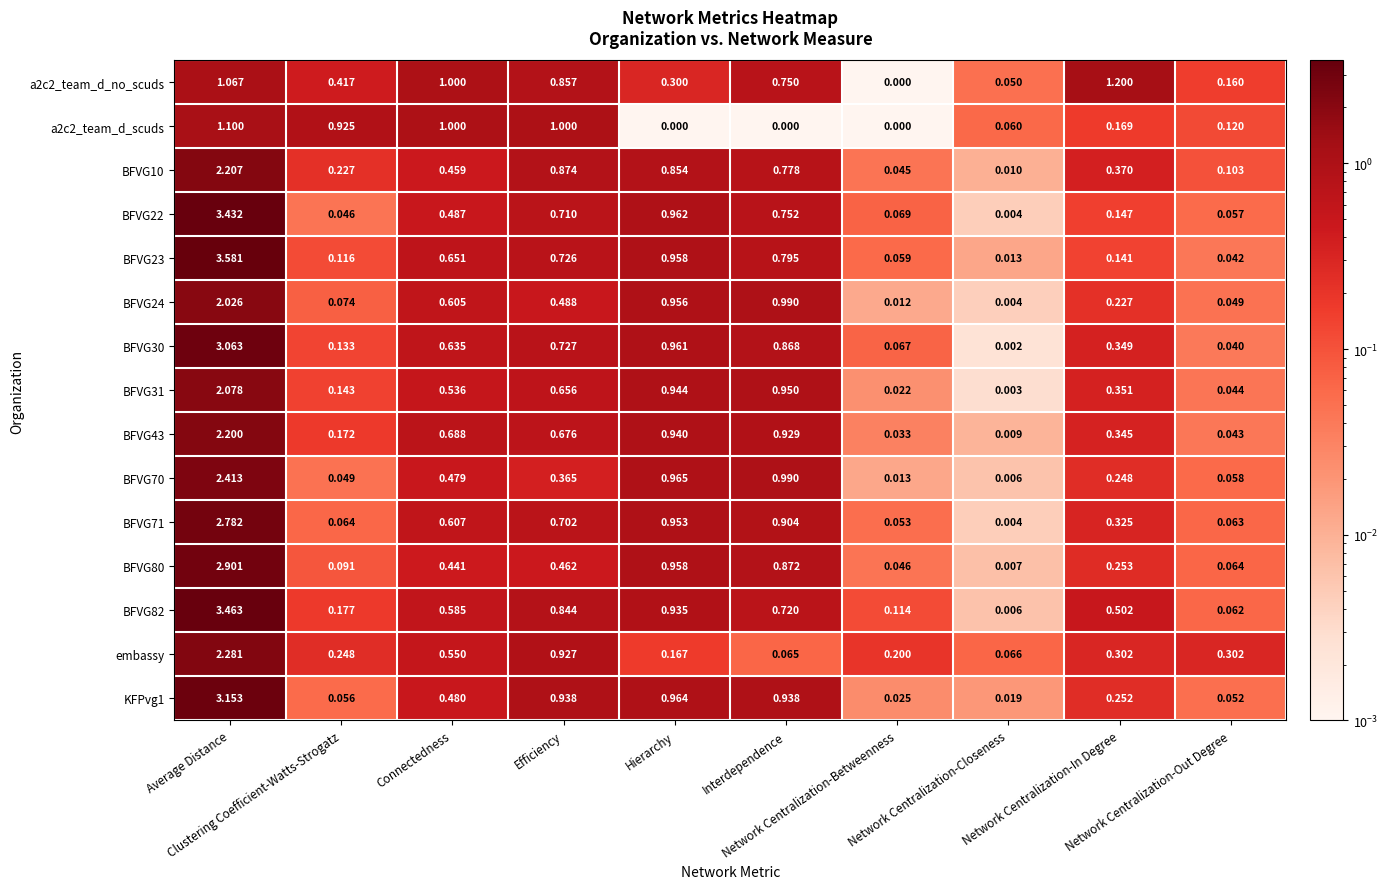

At which category is the sum across all series the highest?

Average Distance